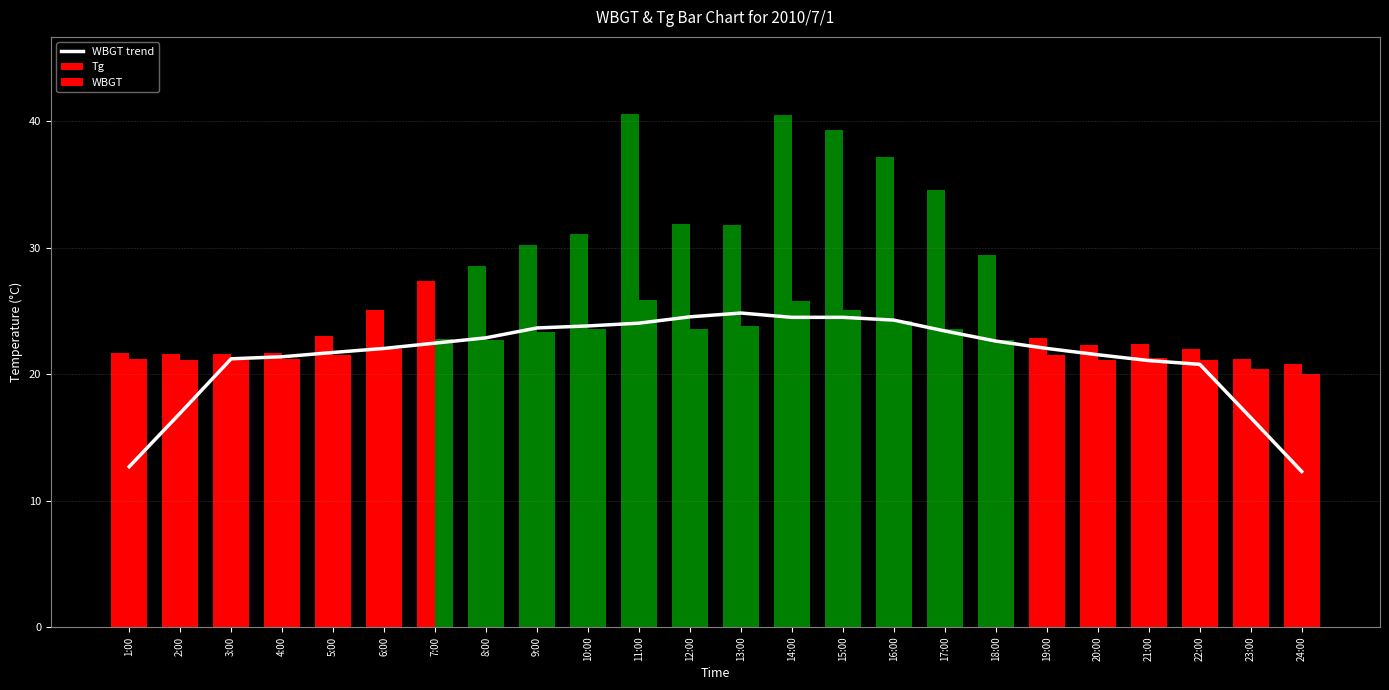

Reading left to right, extract all data points from this chart.

WBGT trend: 12.7	16.9	21.2	21.4	21.7	22.0	22.5	22.9	23.7	23.8	24.0	24.5	24.8	24.5	24.5	24.3	23.4	22.6	22.0	21.5	21.1	20.8	16.6	12.3
Tg: 21.7	21.6	21.6	21.7	23.0	25.1	27.4	28.6	30.2	31.1	40.6	31.9	31.8	40.5	39.3	37.2	34.6	29.4	22.9	22.3	22.4	22.0	21.2	20.8
WBGT: 21.2	21.1	21.1	21.2	21.5	22.0	22.8	22.7	23.3	23.6	25.9	23.6	23.8	25.8	25.1	24.2	23.6	22.7	21.5	21.1	21.3	21.1	20.4	20.0